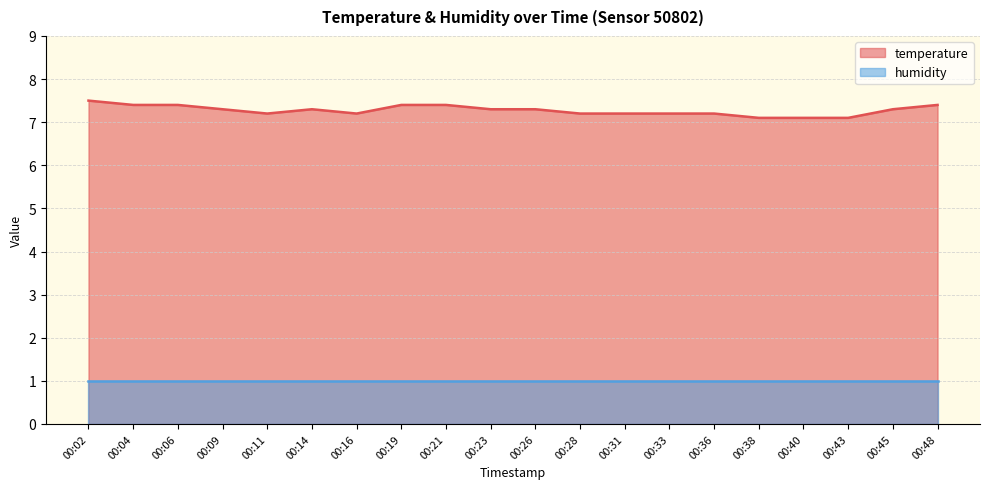

True or false: temperature has a value of 7.1 at 00:38.

True